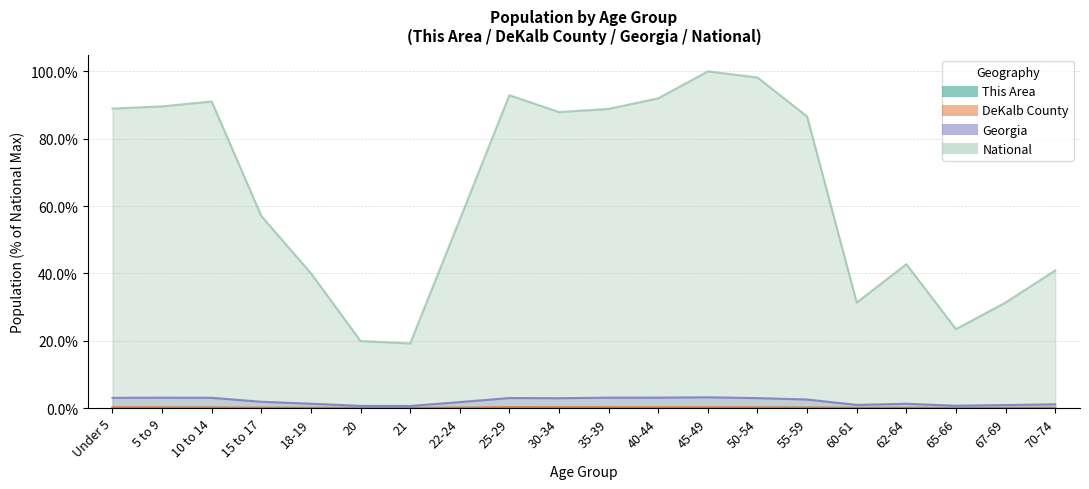

Count the number of data series in this chart.

4